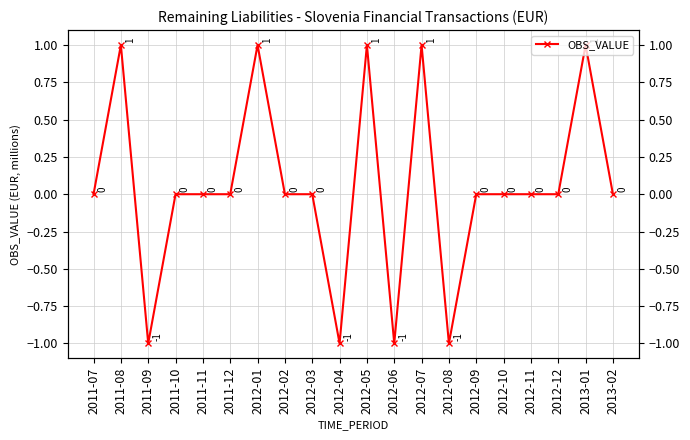

At which label does the data first exceed 0?

2011-08